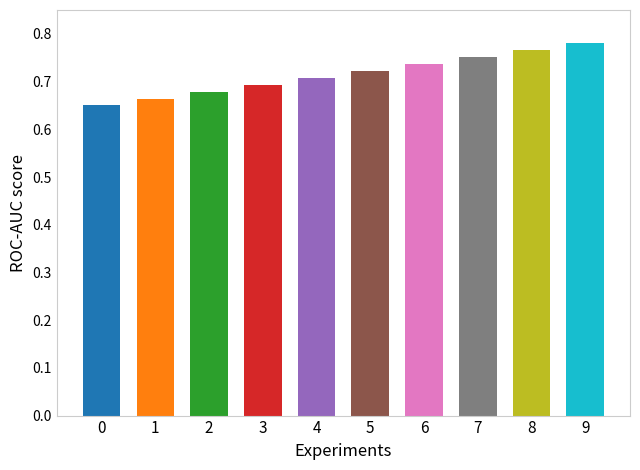

List the labels in order of value, smallest first.

0, 1, 2, 3, 4, 5, 6, 7, 8, 9